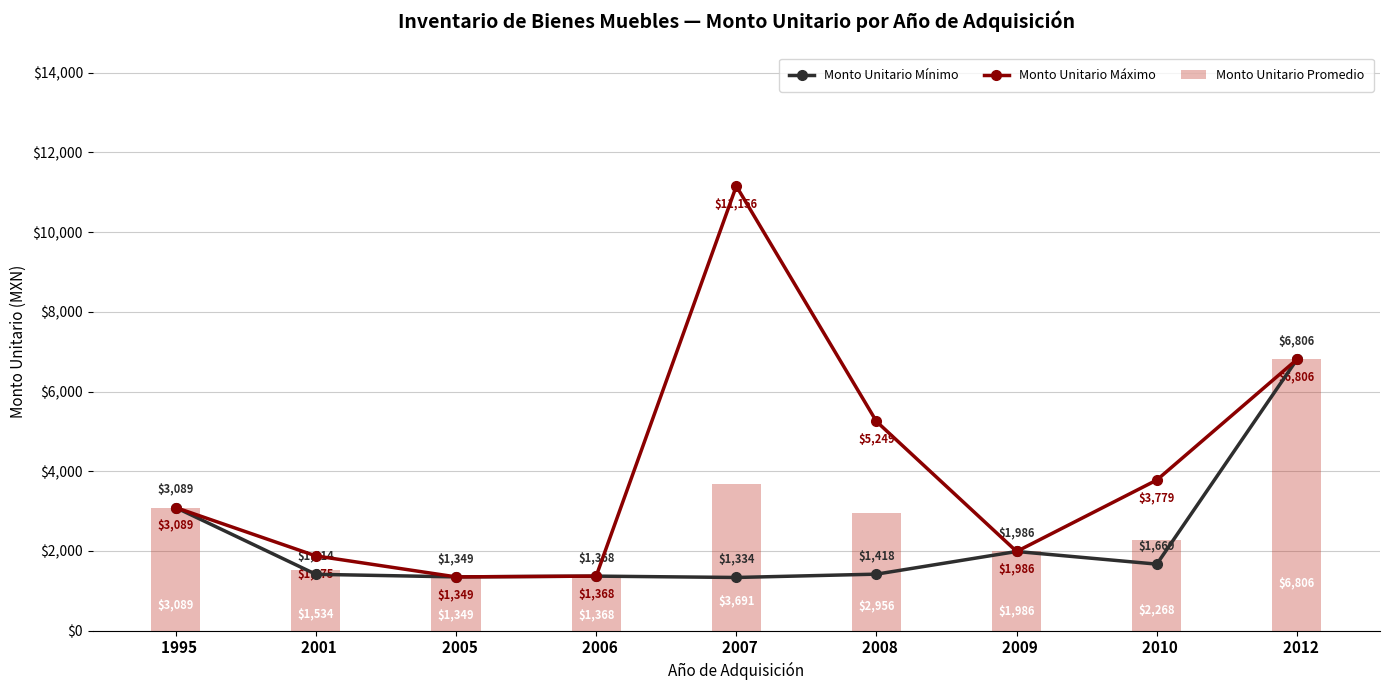

At which category is the sum across all series the highest?

  2012